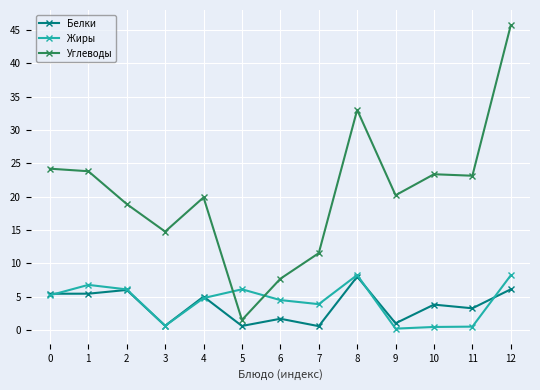

The value of Жиры at 6 is 4.5. True or false?

True